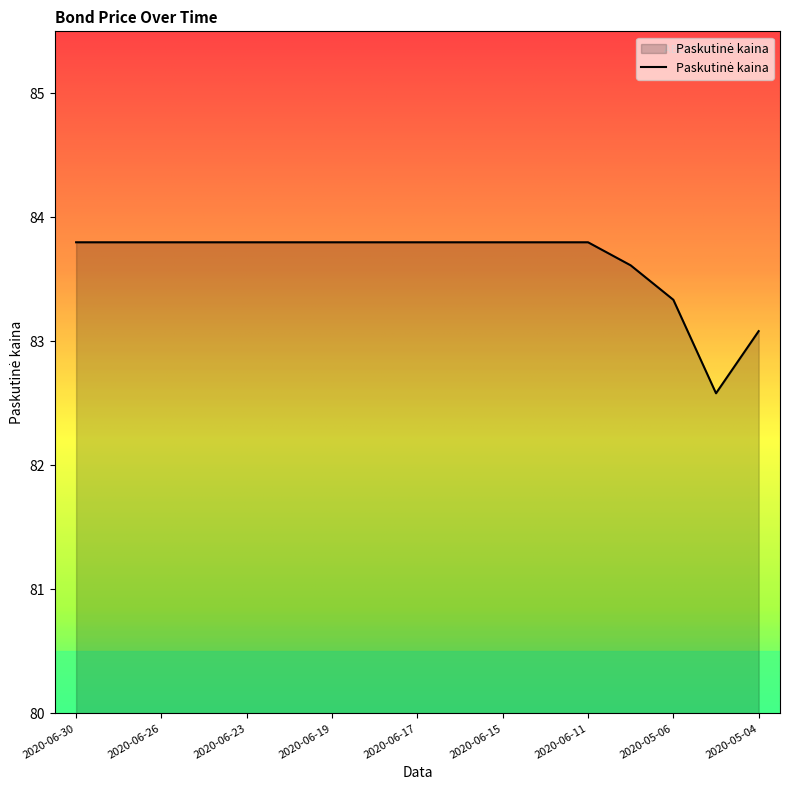

What is the maximum value shown in the chart?

83.8